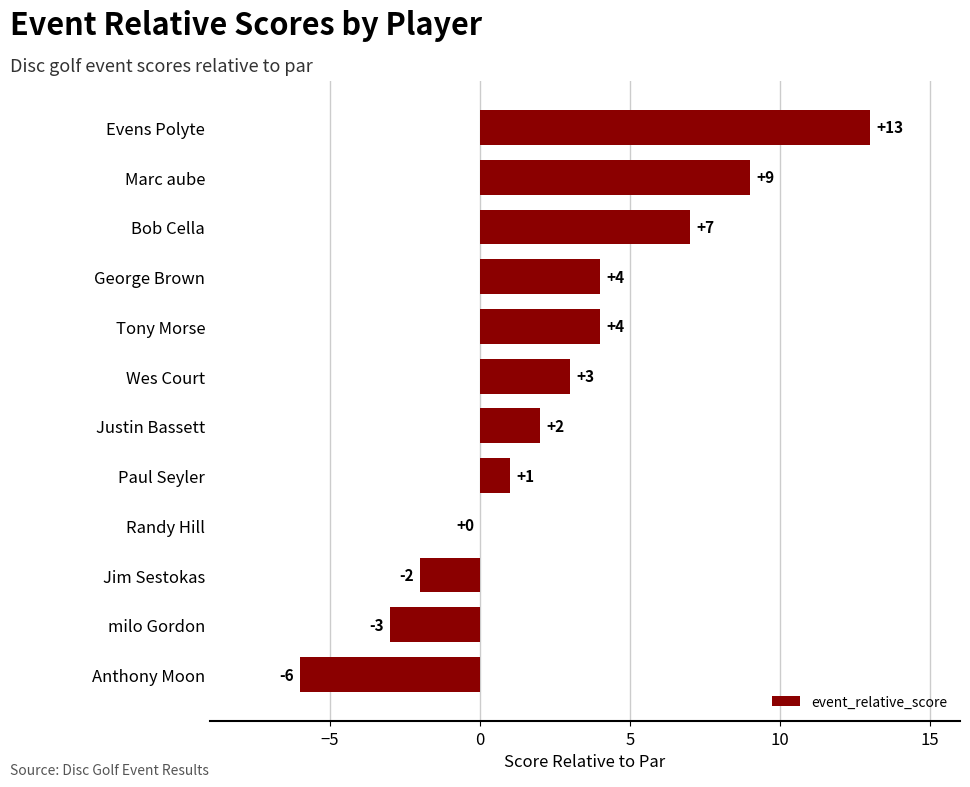

How many series are shown in this chart?

1